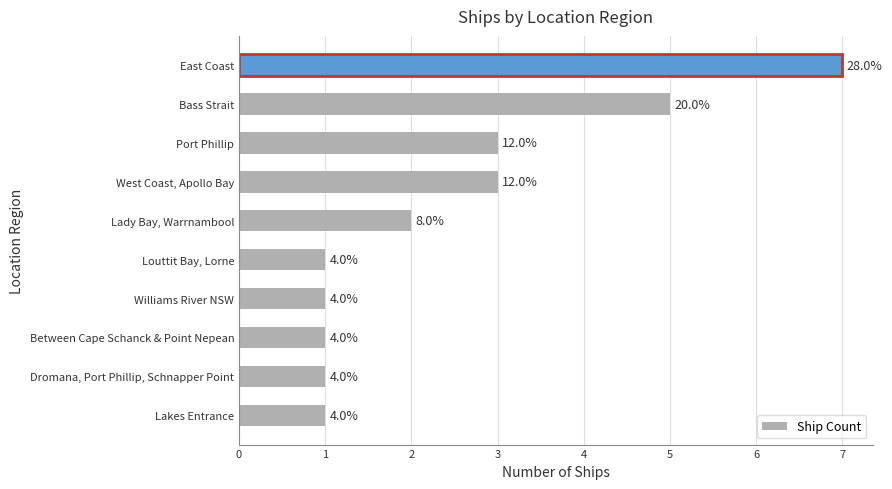

How many bars are there in total?

10